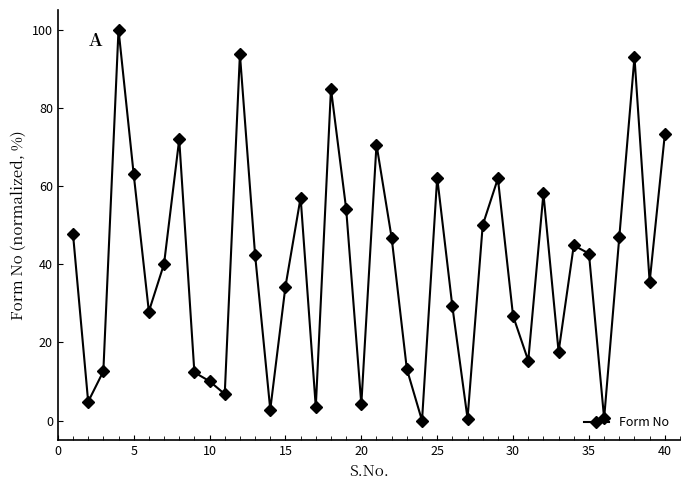

What is the sum of all values?

1563.1